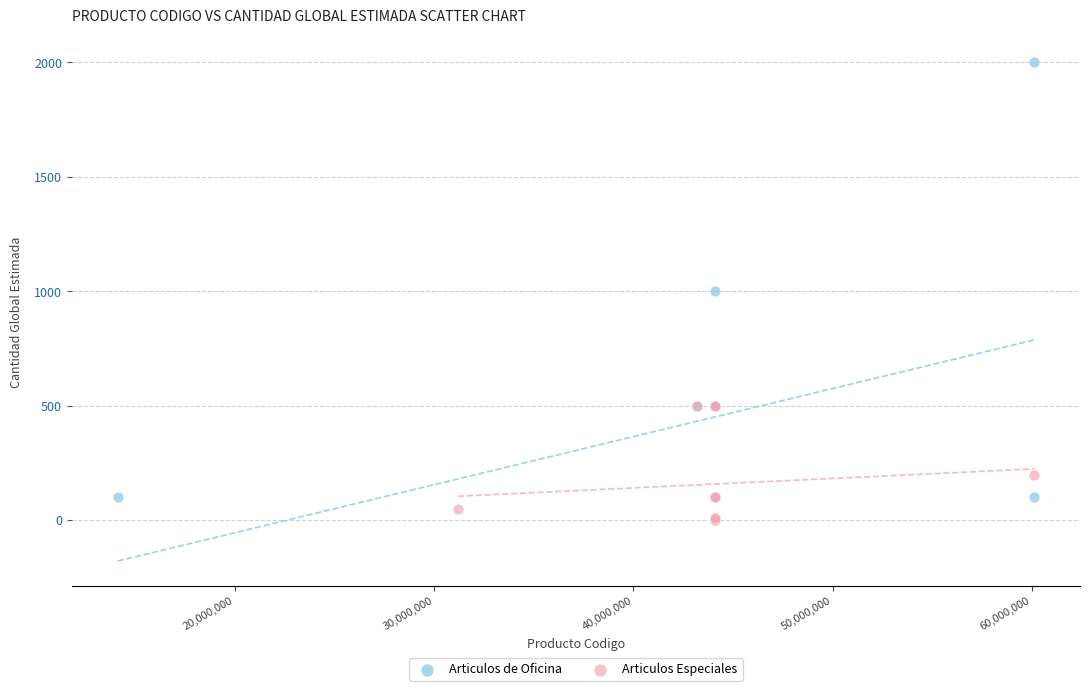

Which series has the largest Y range (max minus min)?

Articulos de Oficina